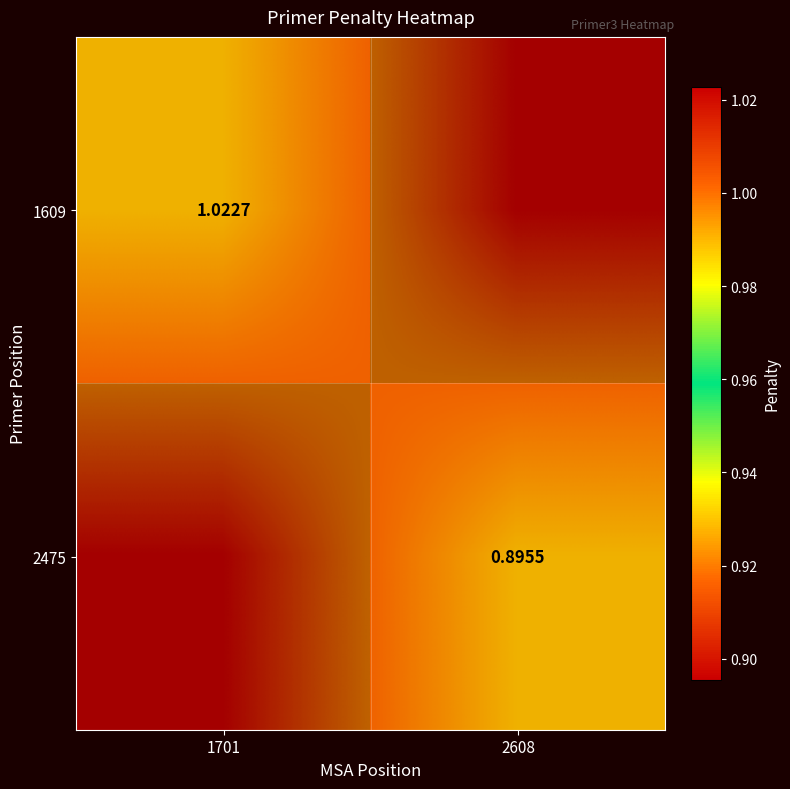

True or false: 1609 has a value of 1.0 at 1701.

True